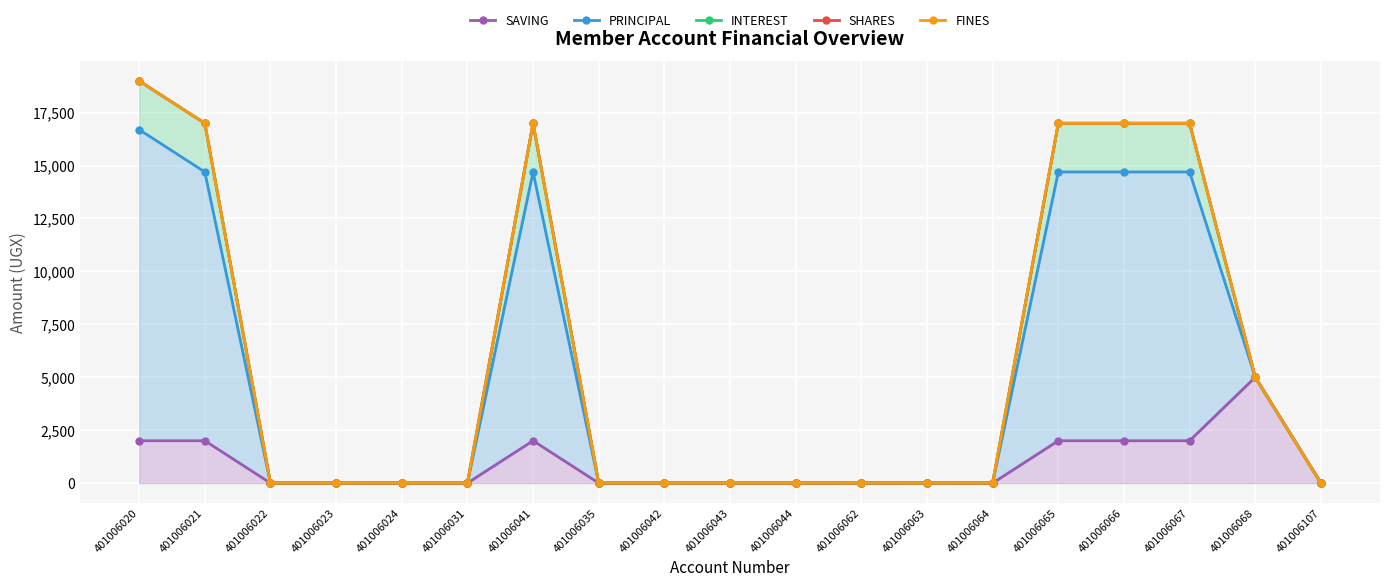

Which category has the highest value in the SAVING series?

401006068